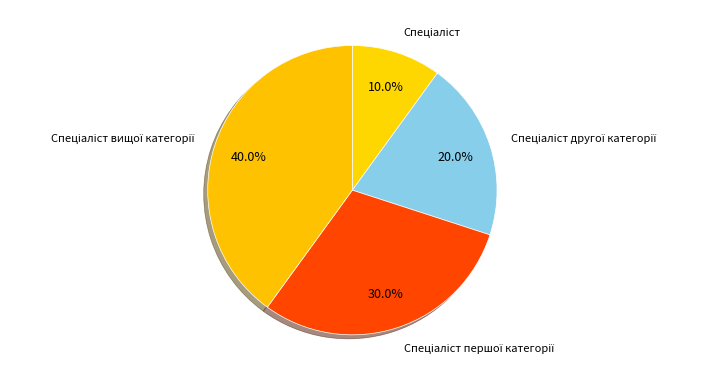

How many segments does this pie chart have?

4